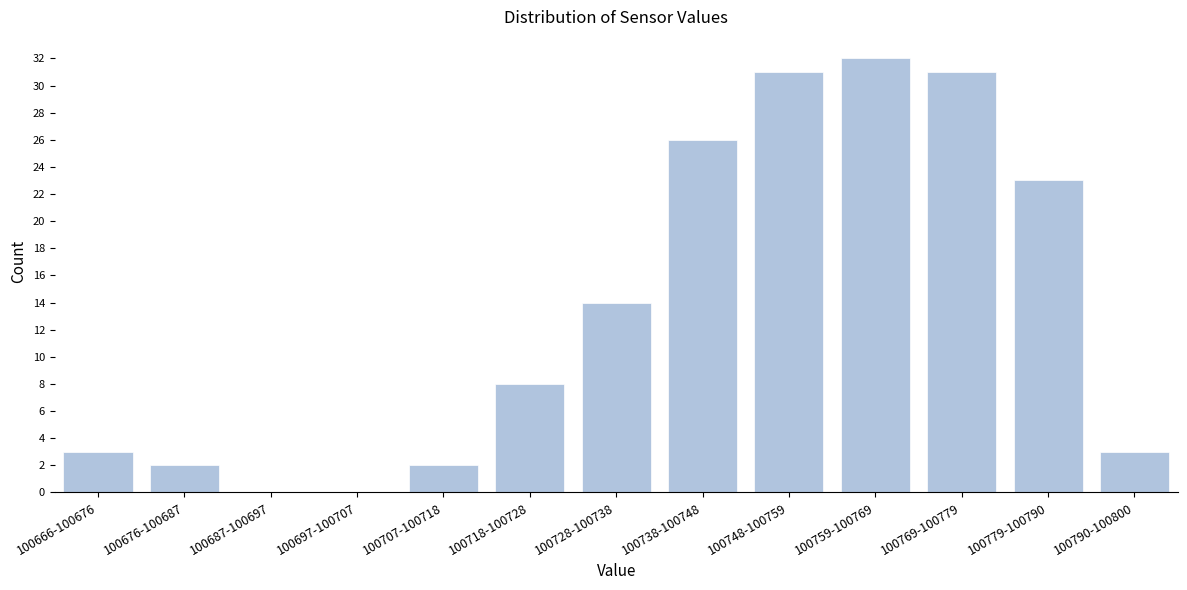

Reading left to right, what are all the values shown in this chart?

100666-100676=3	100676-100687=2	100687-100697=0	100697-100707=0	100707-100718=2	100718-100728=8	100728-100738=14	100738-100748=26	100748-100759=31	100759-100769=32	100769-100779=31	100779-100790=23	100790-100800=3